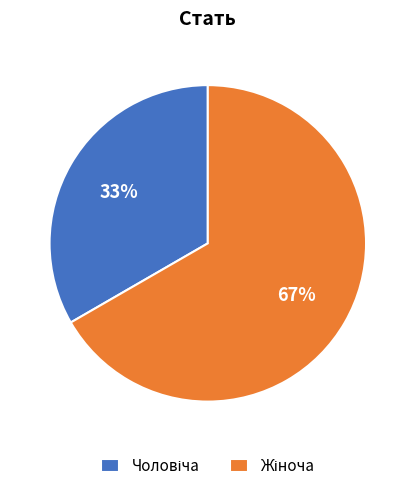

To the nearest percent, what is the average slice percentage?

50%